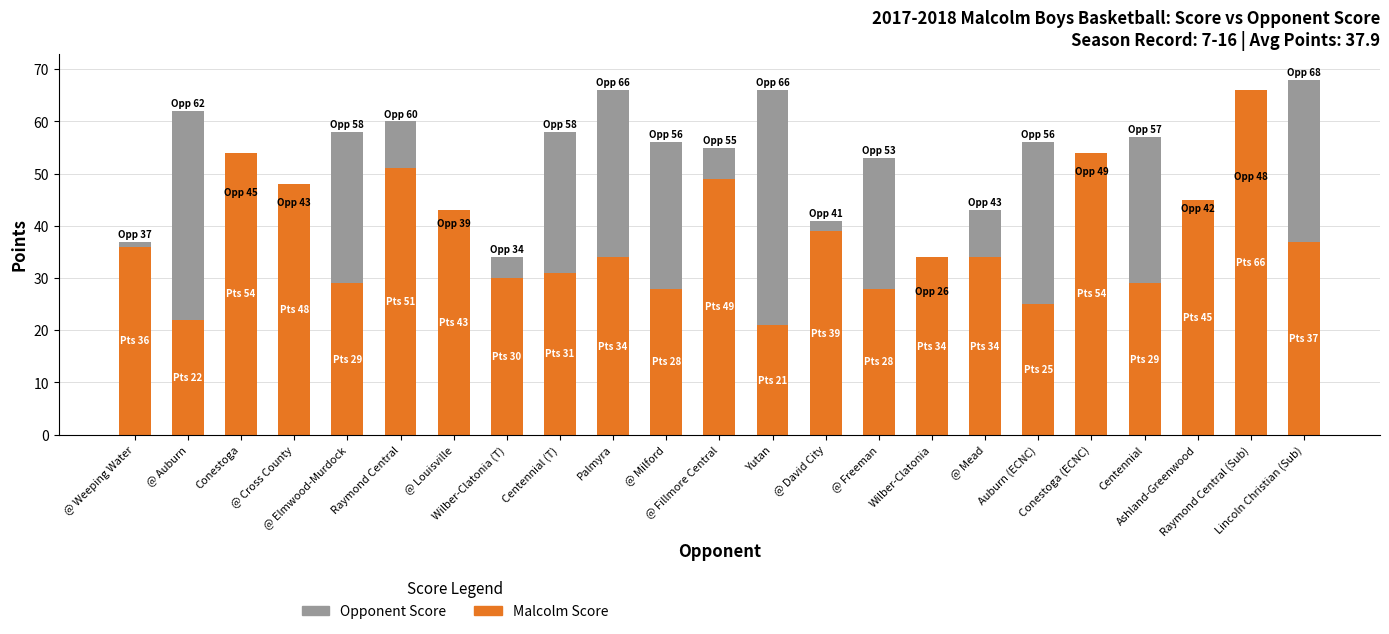

How many values in the Opponent Score series exceed 53?

11